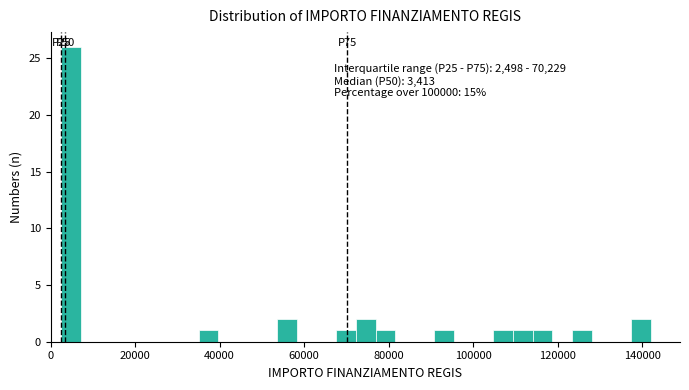

Around what value on the x-axis is the tallest bar? Give the approximate position of its centre, as read against the axis.

4000